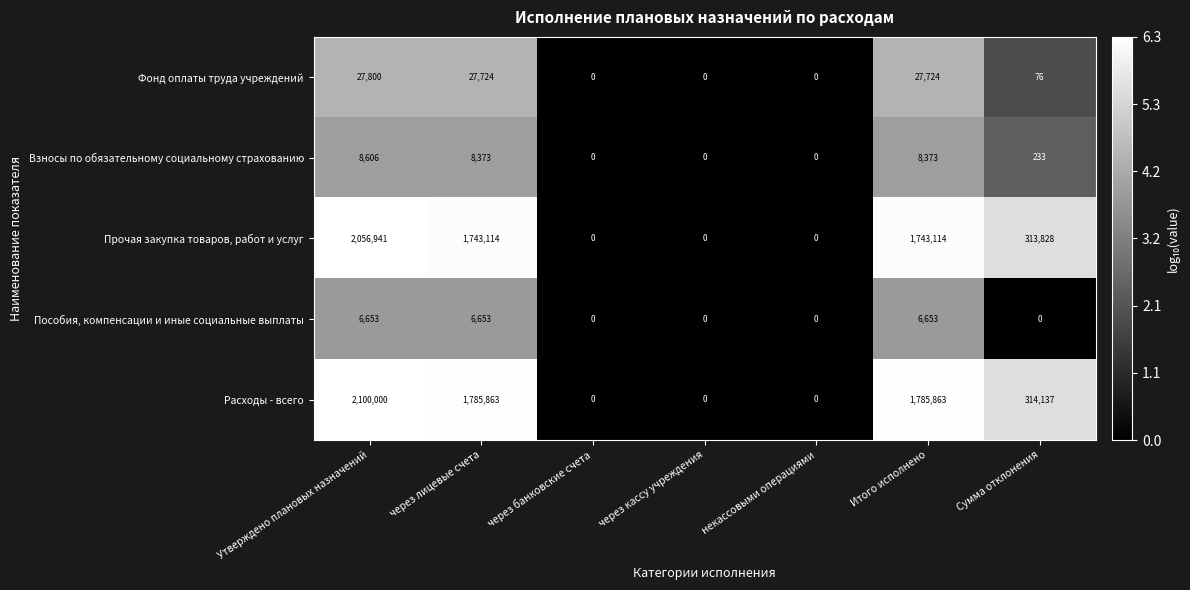

The Пособия, компенсации и иные социальные выплаты series shows 4370 at через банковские счета. True or false?

False